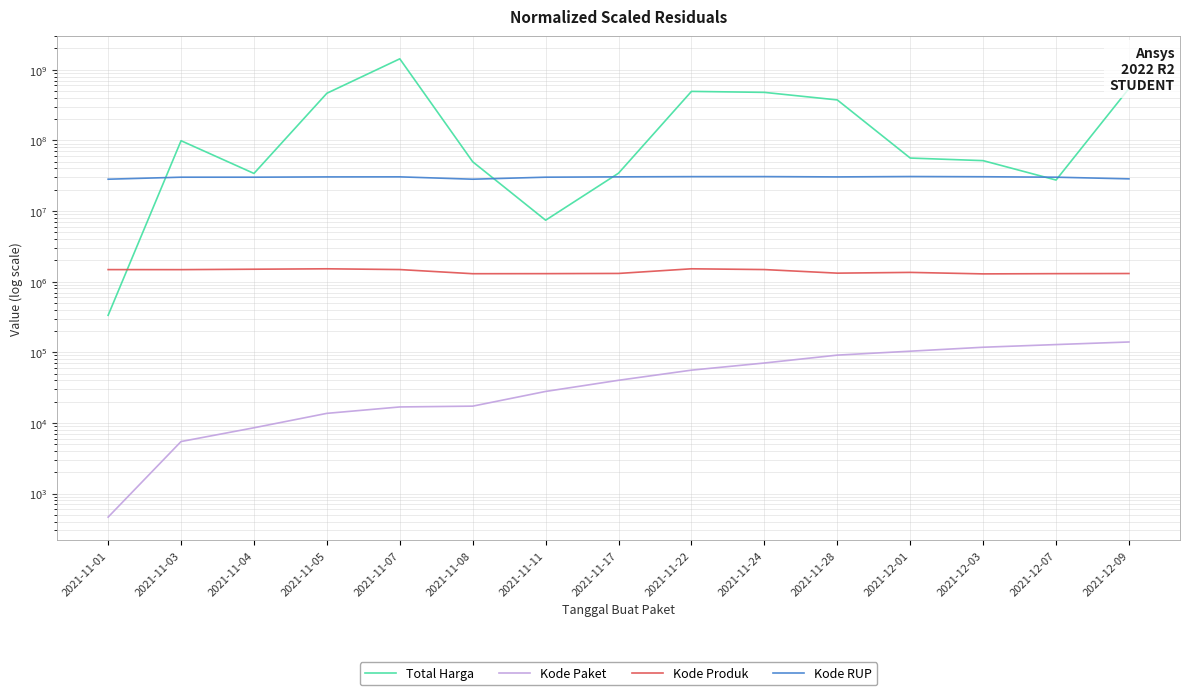

Reading right to left, transcribe all the data shown in this chart.

Total Harga: 2021-12-09=541071000	2021-12-07=27412000	2021-12-03=51601000	2021-12-01=56152800	2021-11-28=373404000	2021-11-24=477600000	2021-11-22=493000000	2021-11-17=34292000	2021-11-11=7401240	2021-11-08=49730040	2021-11-07=1425867900	2021-11-05=464002100	2021-11-04=34000000	2021-11-03=98772570	2021-11-01=333600
Kode Paket: 2021-12-09=139817	2021-12-07=128516	2021-12-03=117783	2021-12-01=103541	2021-11-28=91101	2021-11-24=70453	2021-11-22=55826	2021-11-17=40112	2021-11-11=27891	2021-11-08=17272	2021-11-07=16823	2021-11-05=13652	2021-11-04=8530	2021-11-03=5449	2021-11-01=464
Kode Produk: 2021-12-09=1302598	2021-12-07=1297110	2021-12-03=1286873	2021-12-01=1350905	2021-11-28=1318333	2021-11-24=1481562	2021-11-22=1519260	2021-11-17=1305852	2021-11-11=1297110	2021-11-08=1294388	2021-11-07=1481562	2021-11-05=1519264	2021-11-04=1498322	2021-11-03=1477921	2021-11-01=1479674
Kode RUP: 2021-12-09=28497118	2021-12-07=30089034	2021-12-03=30527421	2021-12-01=30745112	2021-11-28=30363247	2021-11-24=30670893	2021-11-22=30636058	2021-11-17=30416731	2021-11-11=30089034	2021-11-08=28171469	2021-11-07=30428912	2021-11-05=30372232	2021-11-04=30089034	2021-11-03=30089034	2021-11-01=28171087